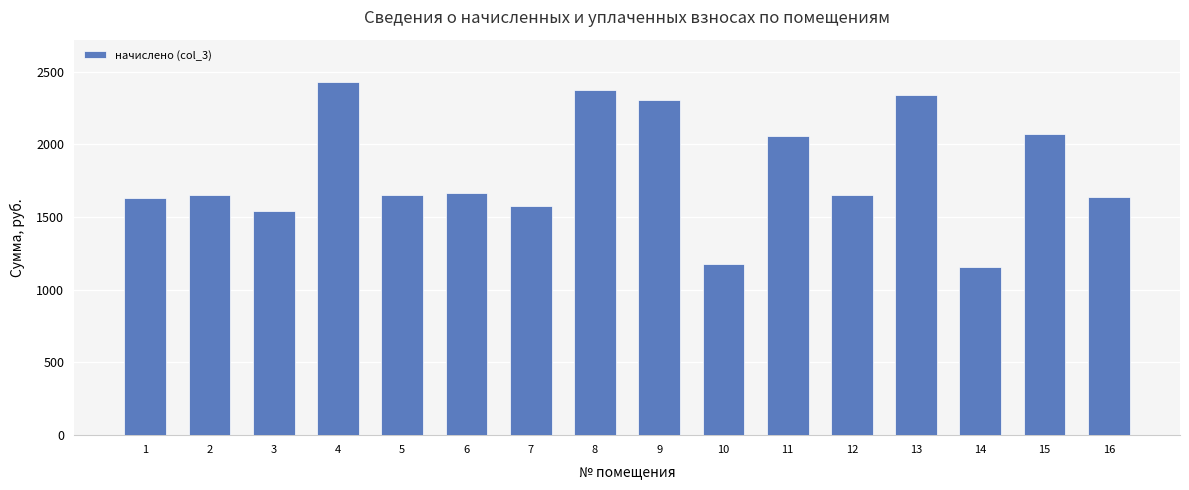

What is the ratio of the value at 9 to the value at 1?

1.4